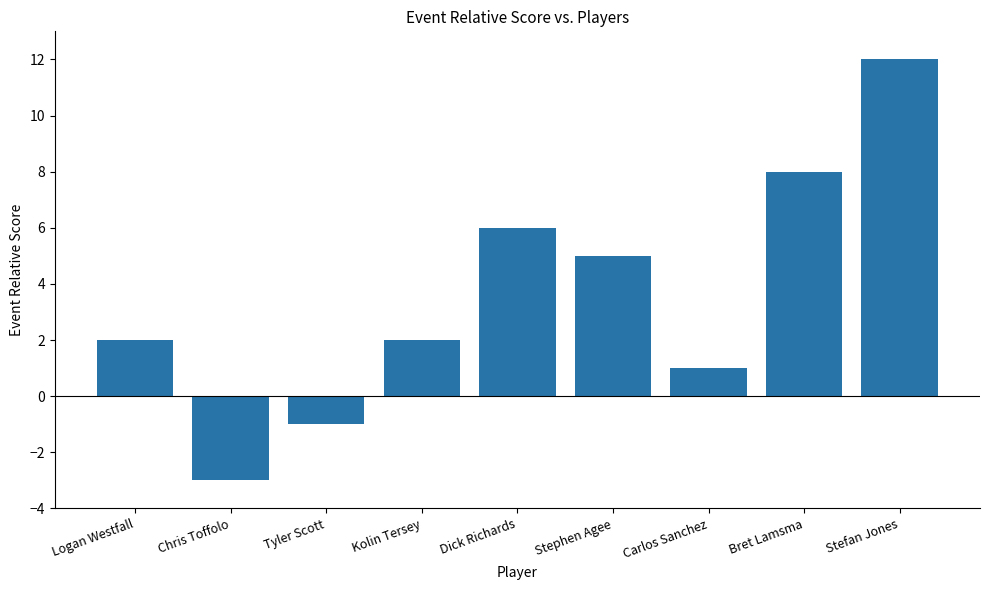

The value at Carlos Sanchez is 1. True or false?

True